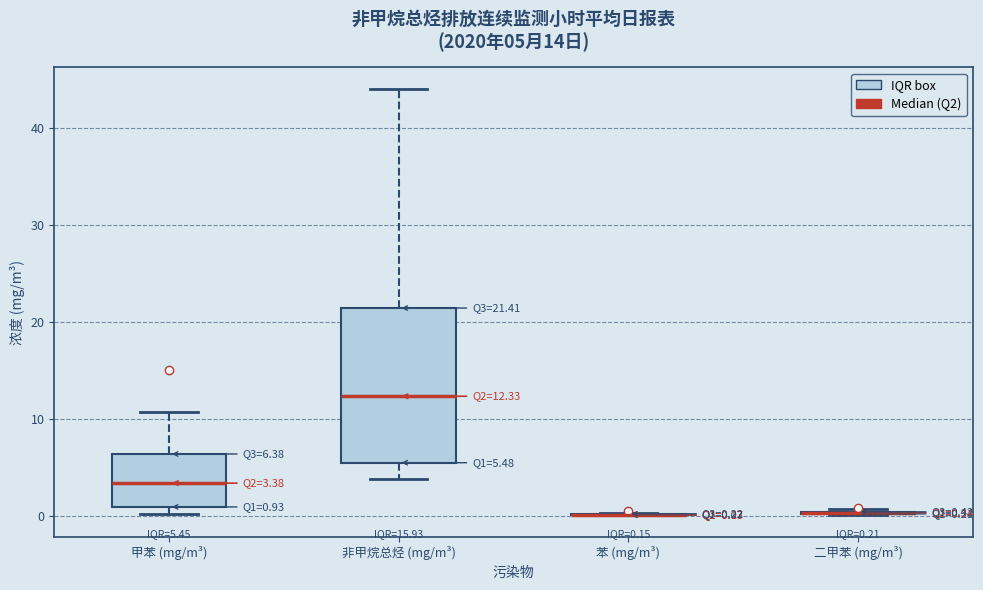

Which box is the tallest, from its lower edge to its upper edge?

非甲烷总烃 (mg/m³)